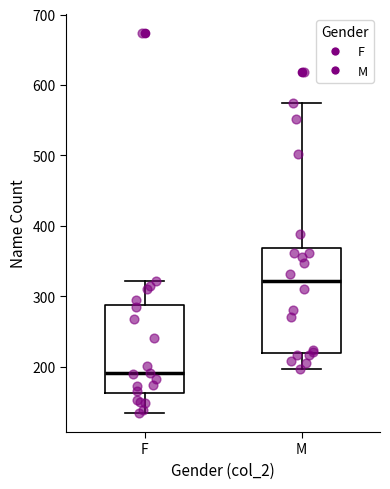

Reading left to right, transcribe this box plot: for each box, give where its median line is, the range the box spans, and where its two whiskers end, as read against the y-axis. The values are not printed on the chart, so give them approximately, as read against the axis.

F: median 190, box 160 to 290, whiskers 130 to 320
M: median 320, box 220 to 370, whiskers 200 to 570